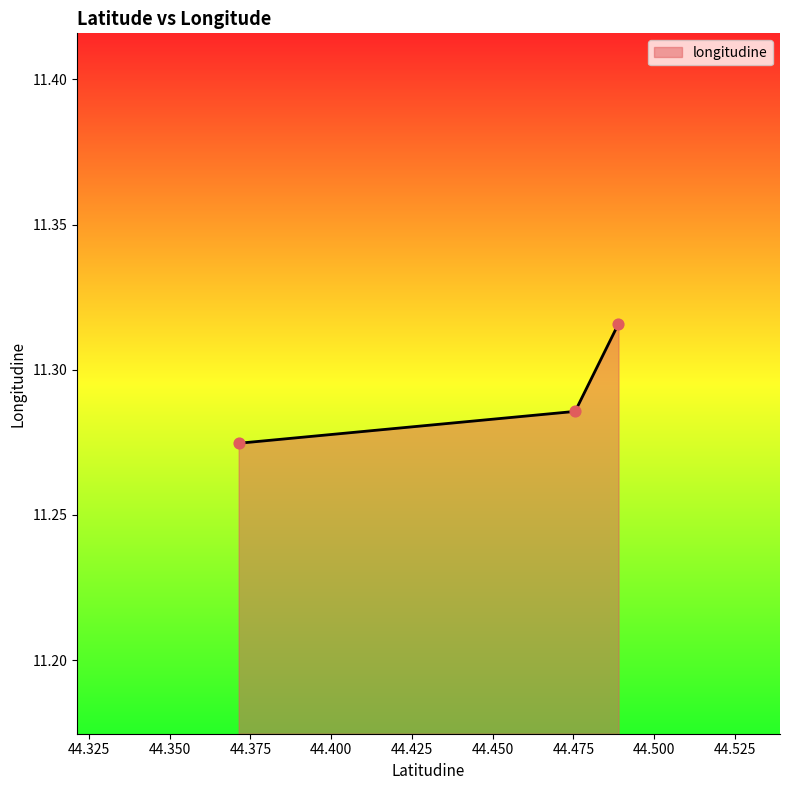

Which has a higher value, 44.488926265454 or 44.475511769676?

44.488926265454